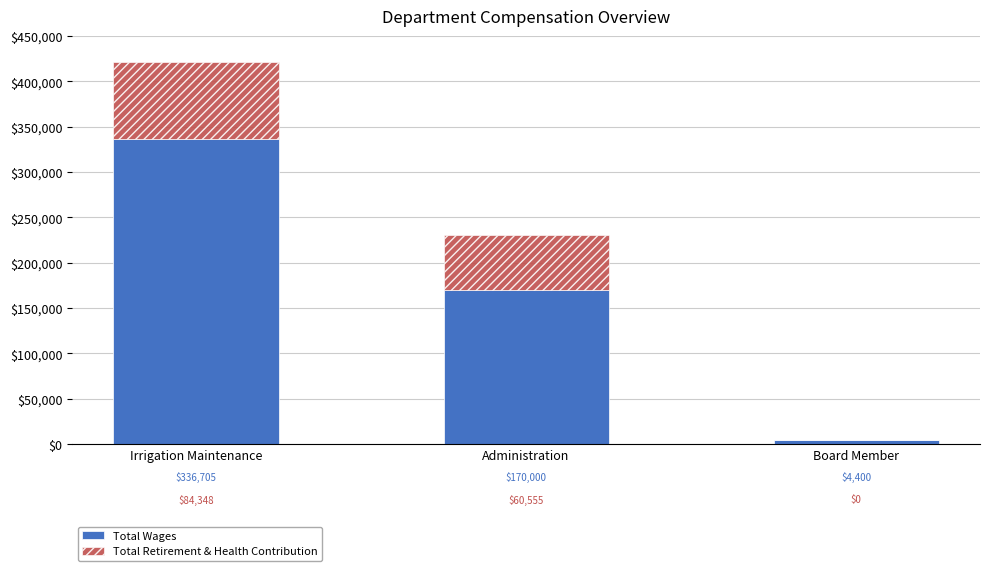

What is the maximum value for Total Wages?

336705